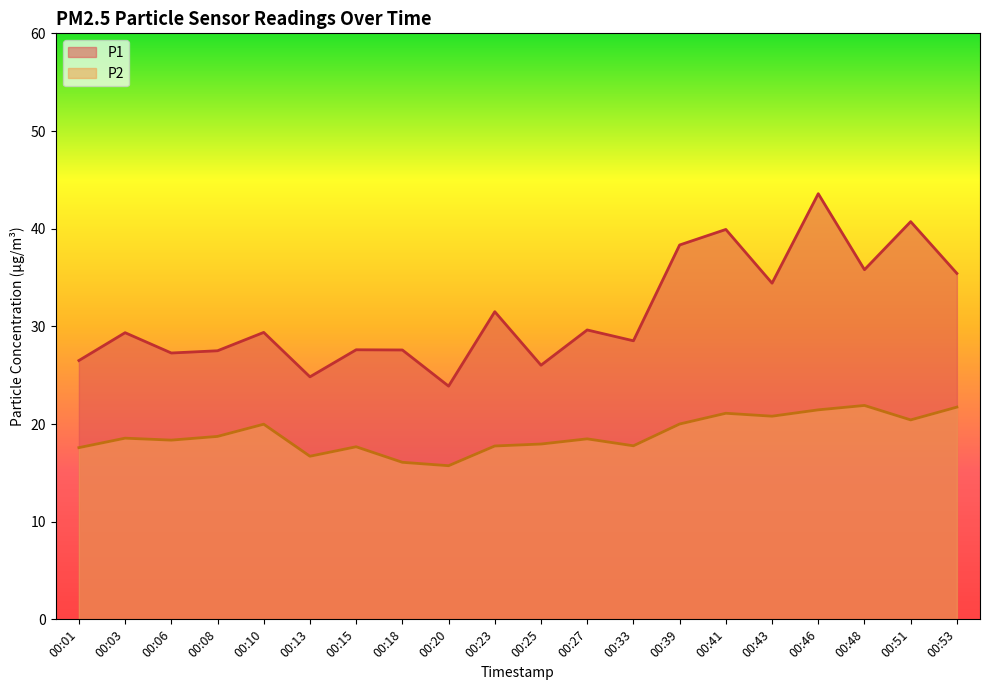

At how many categories does at least one series exceed 31?

8